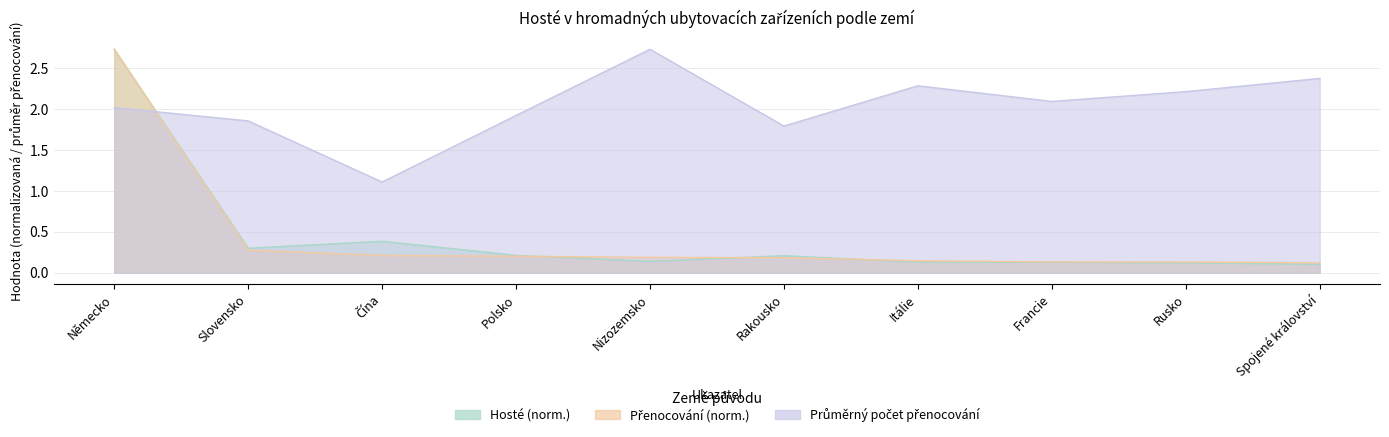

What is the average value of the Hosté series?

0.4